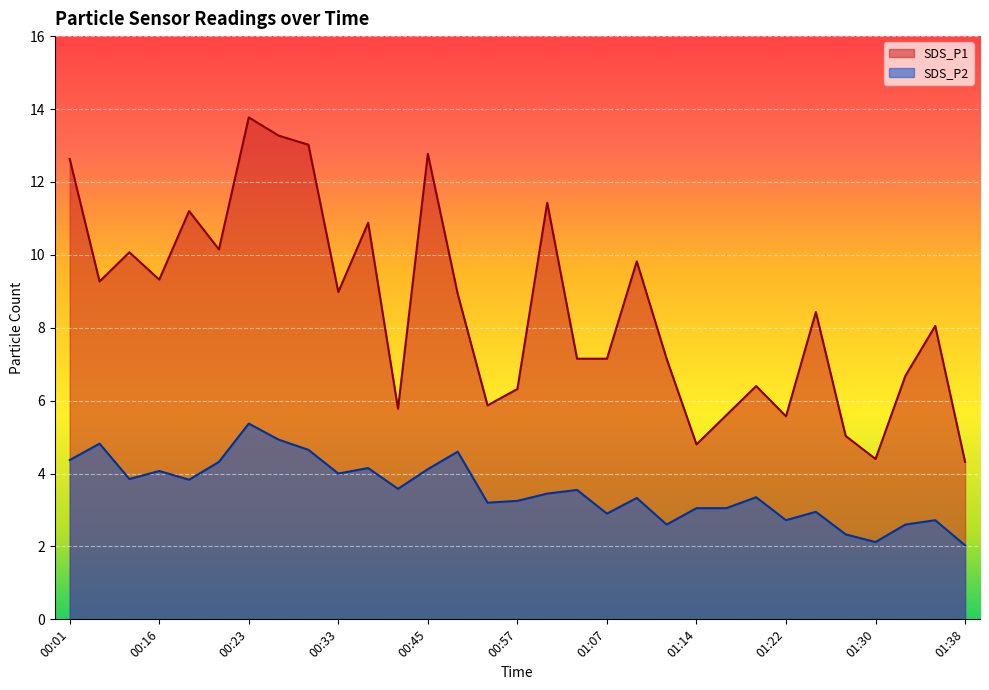

True or false: SDS_P1 has more than 1 points higher than both neighbors.

True